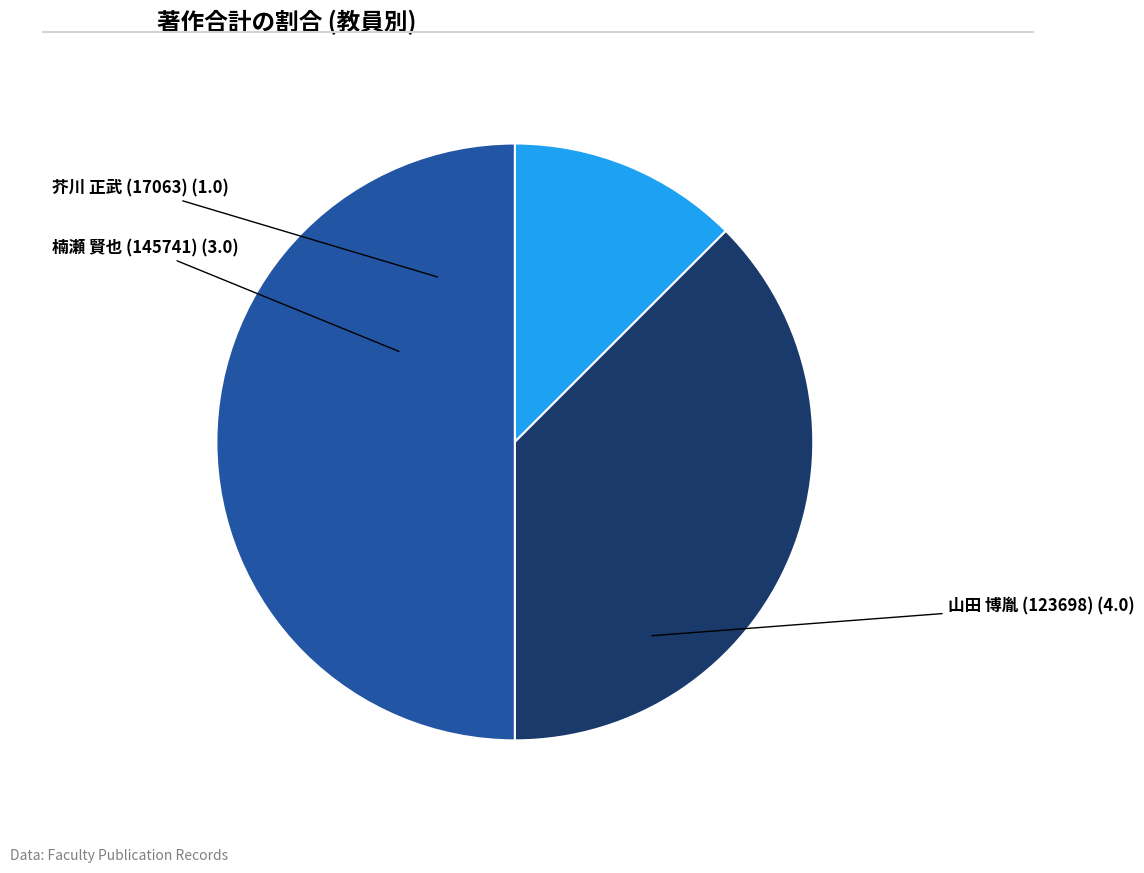

Count the number of slices in the pie.

3